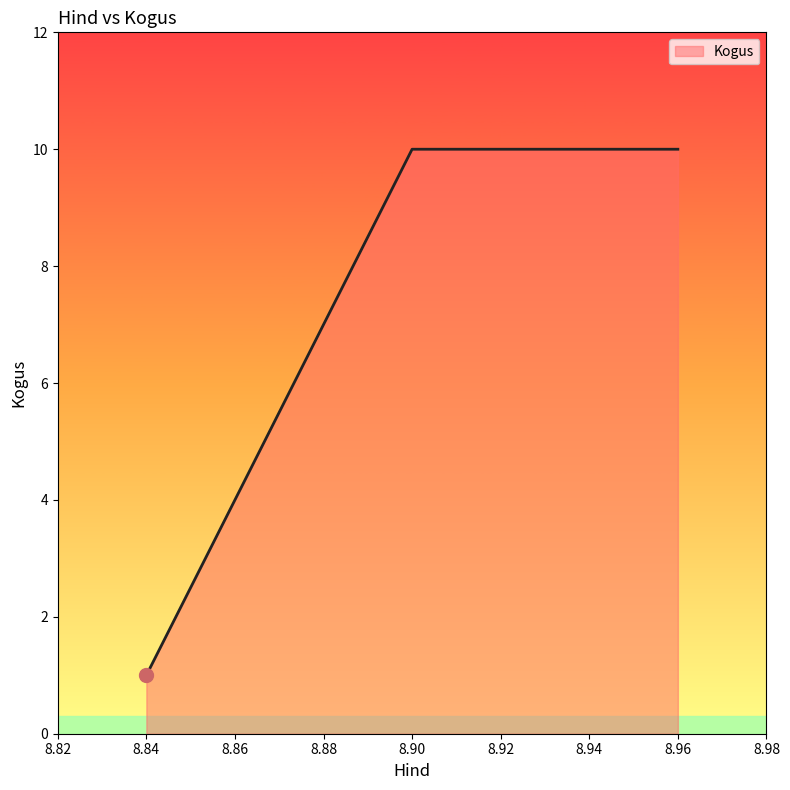

What is the difference between the values at 8.84 and 8.90?

9